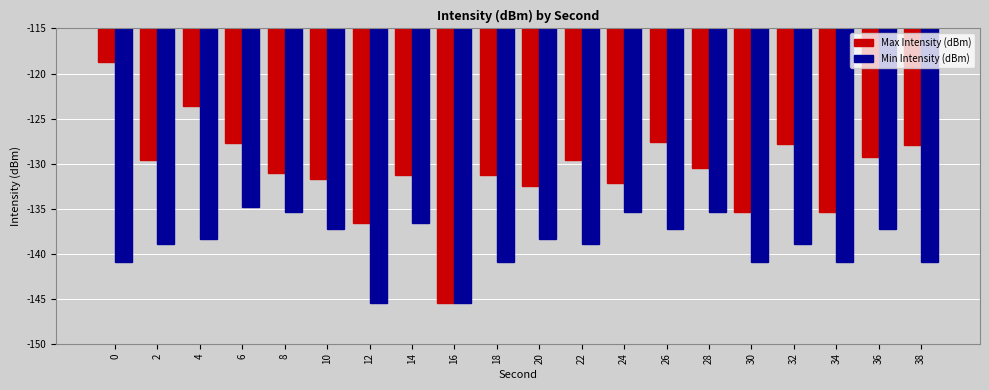

Count the number of categories in the chart.

20